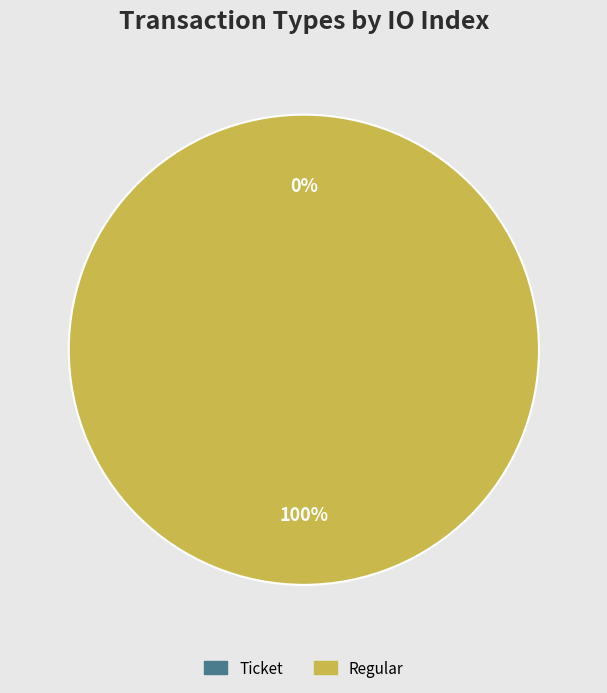

Do Regular and Ticket together represent more than half of the pie?

Yes